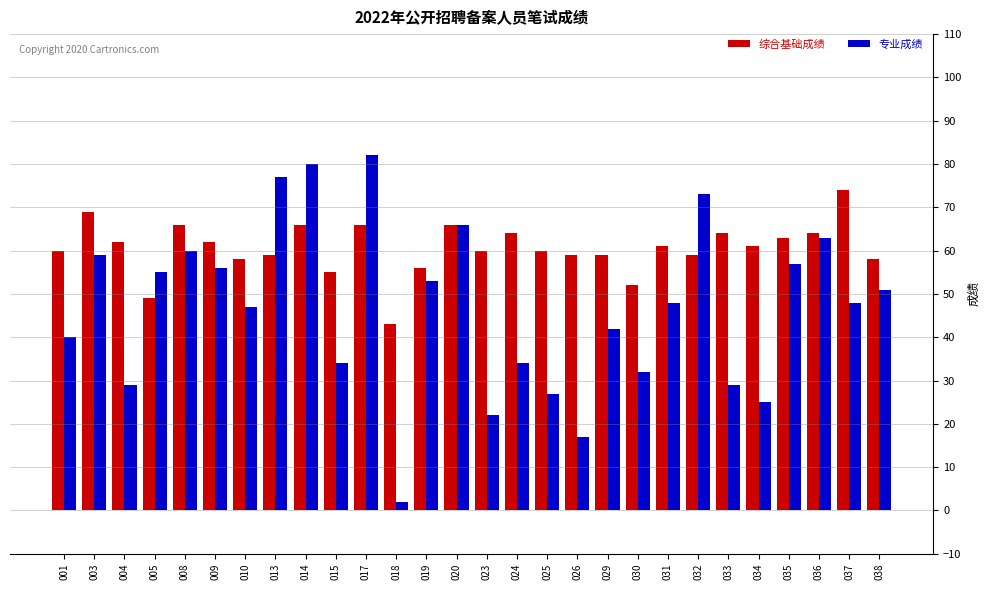

At which label does 专业成绩 reach its peak?

017